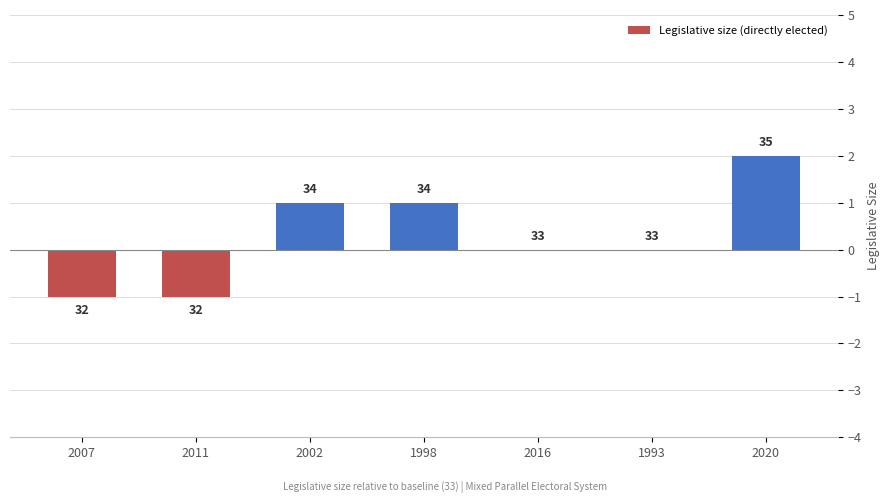

What is the greatest value displayed?

2